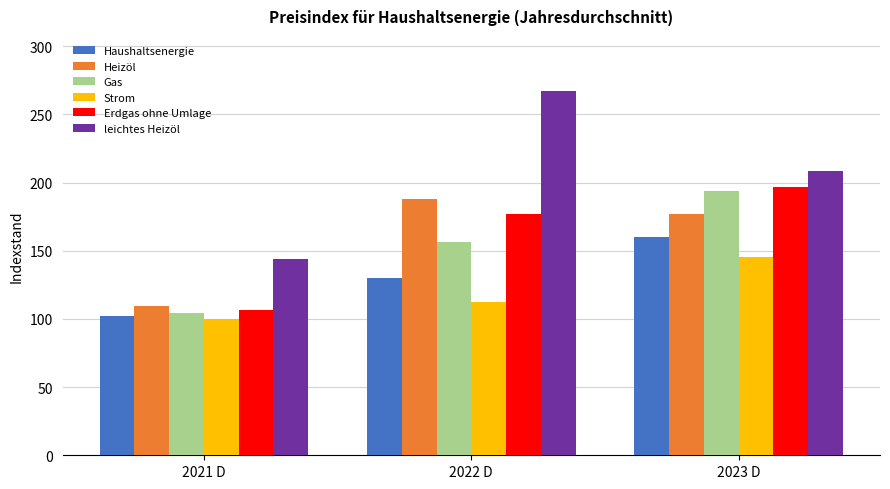

Reading left to right, what are all the values shown in this chart?

Haushaltsenergie: 101.8	130.1	160.2
Heizöl: 109.2	188.2	177.1
Gas: 104.5	156.5	193.5
Strom: 99.9	112.5	145.4
Erdgas ohne Umlage: 106.2	177.1	197.0
leichtes Heizöl: 143.7	267.4	208.7